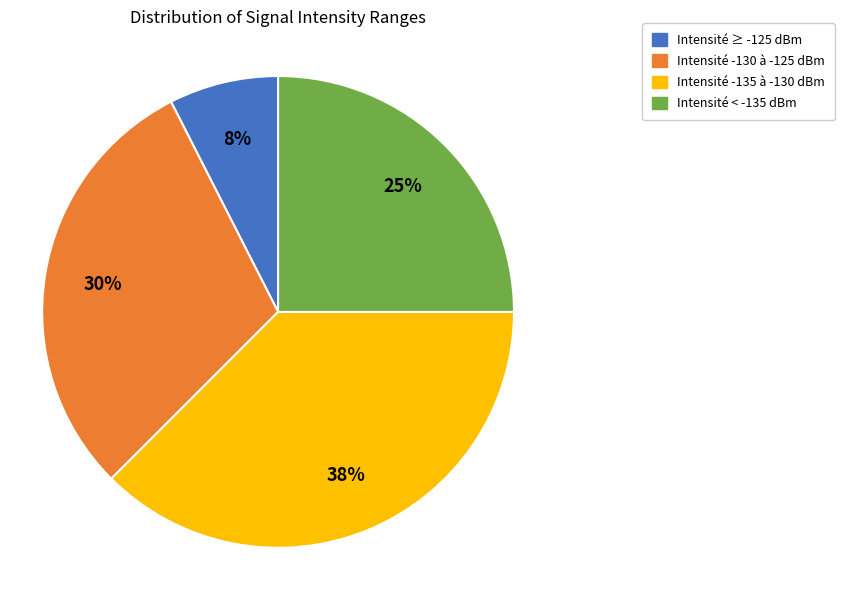

The Intensité ≥ -125 dBm slice represents 7% of the pie. True or false?

True